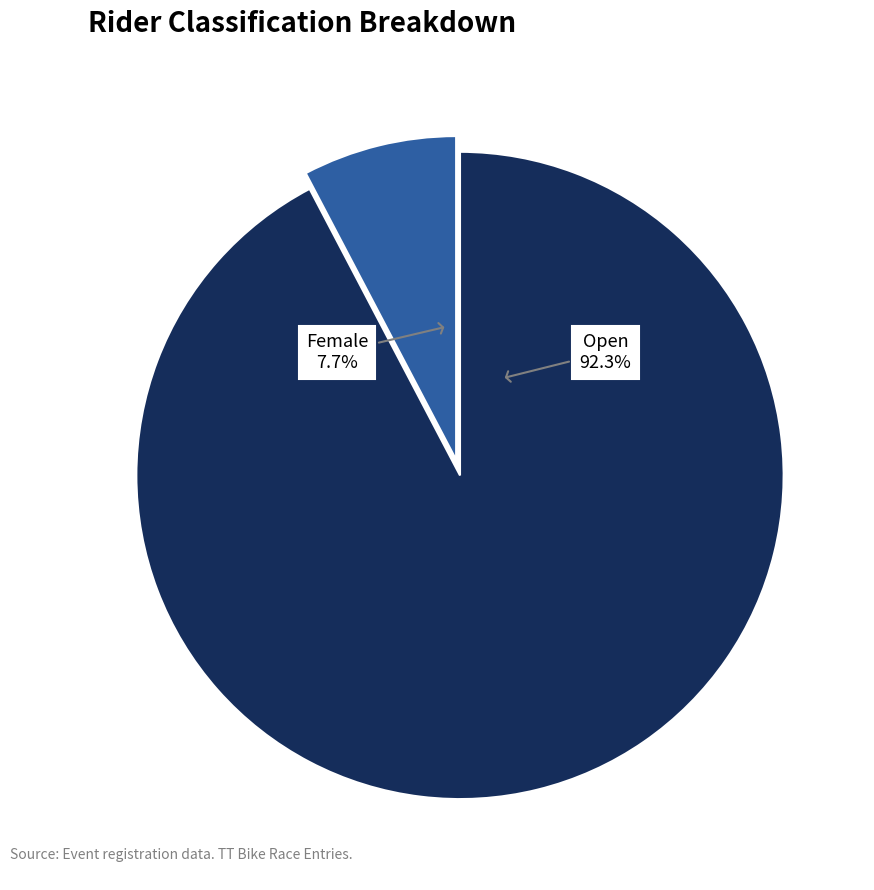

Is there any slice that represents more than half of the pie?

Yes